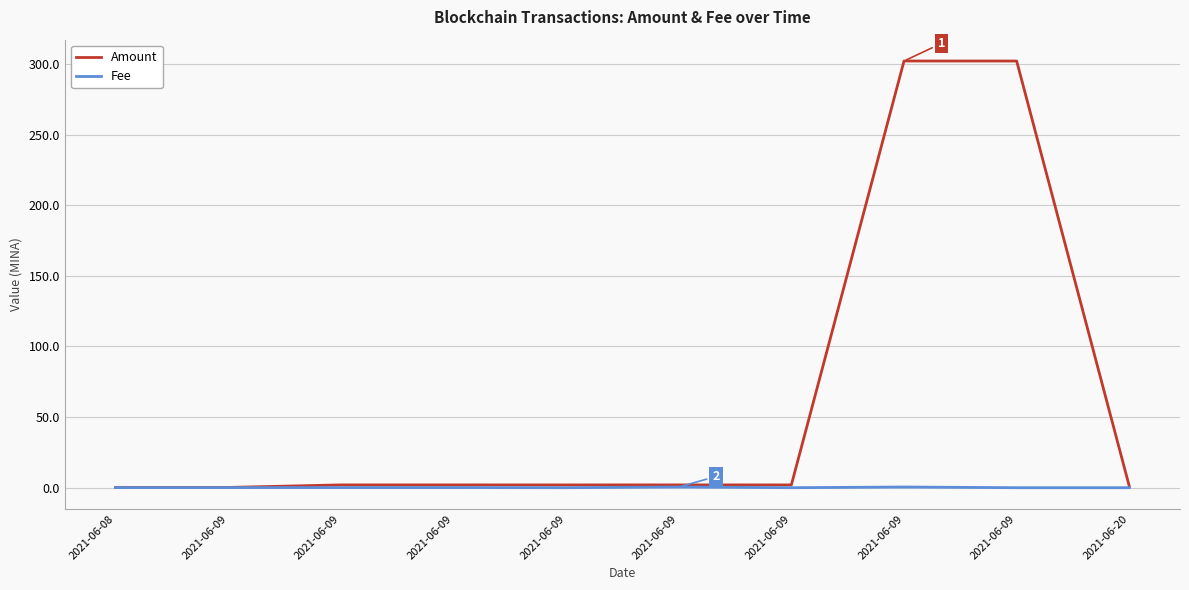

List the series in order of their peak value, highest first.

Amount, Fee